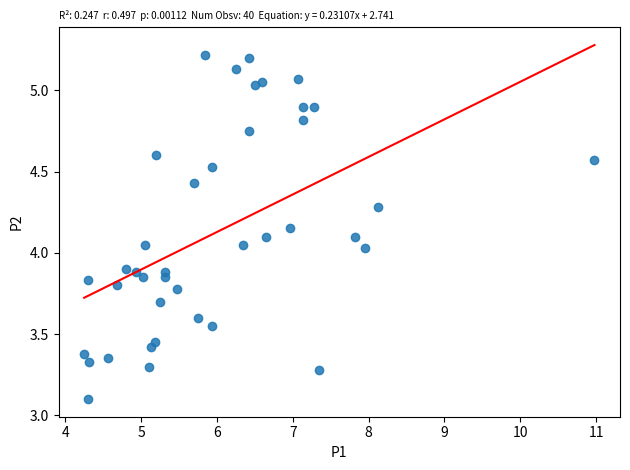

What is the range of Y values (max minus min)?

2.1